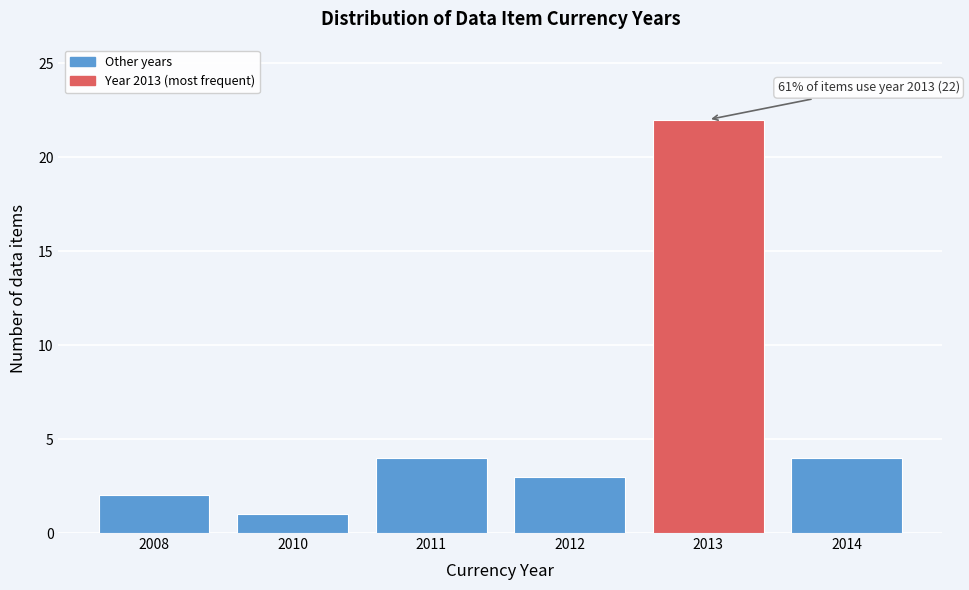

Reading left to right, extract all data points from this chart.

2008=2	2010=1	2011=4	2012=3	2013=22	2014=4